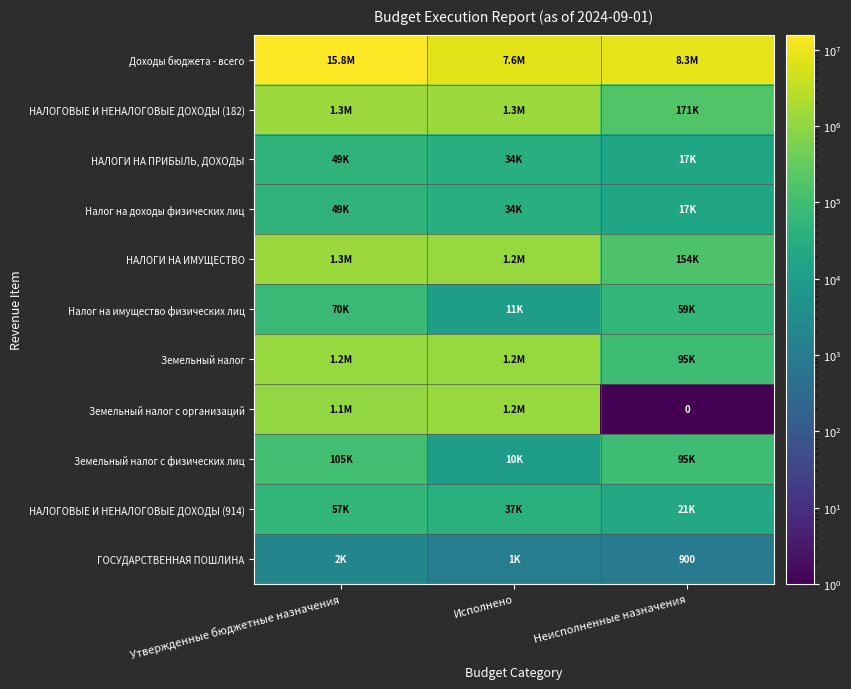

Which series has the widest spread of values?

Доходы бюджета - всего